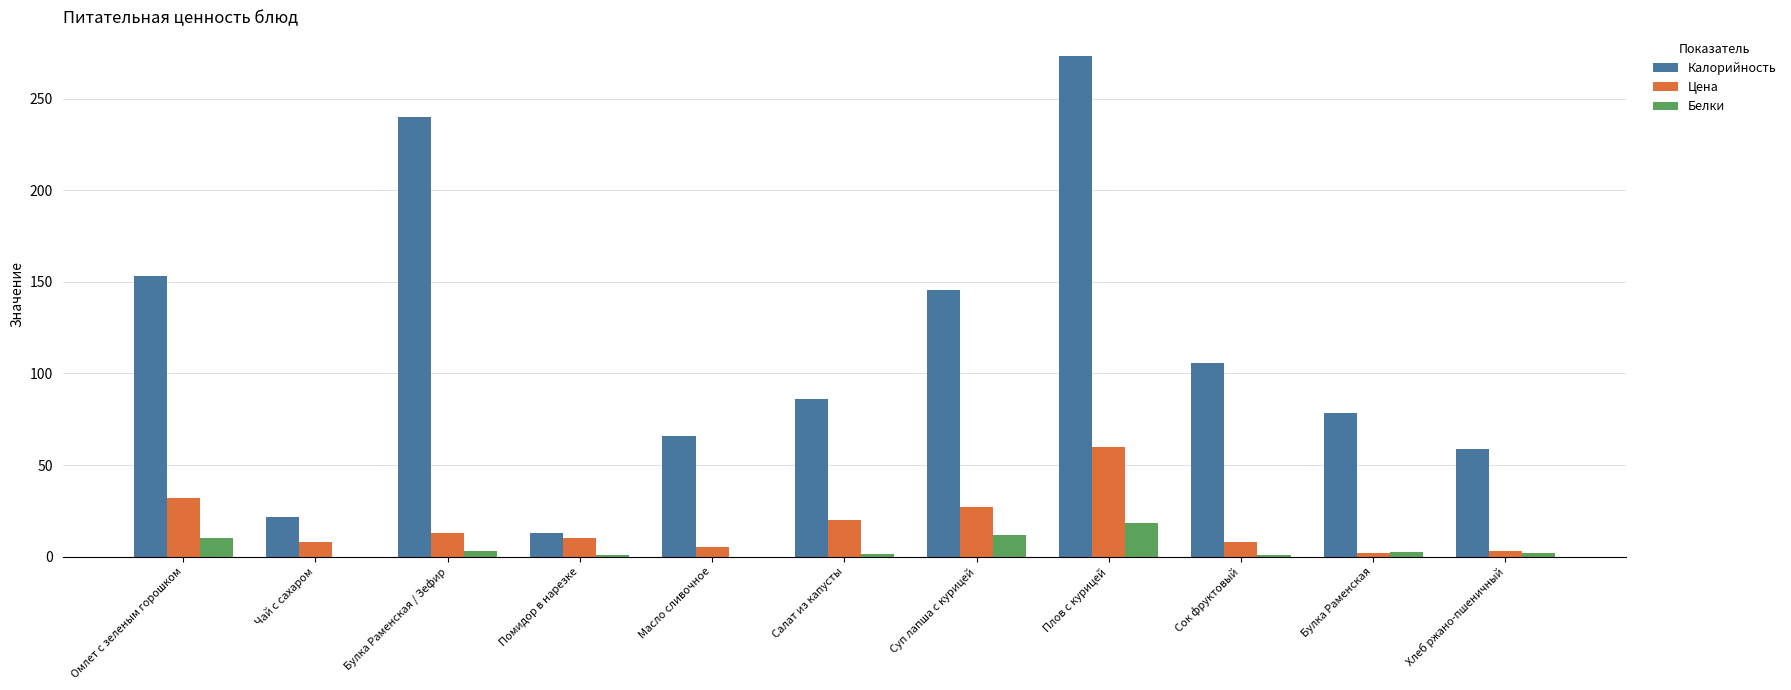

What are all the series names shown in the legend?

Калорийность, Цена, Белки